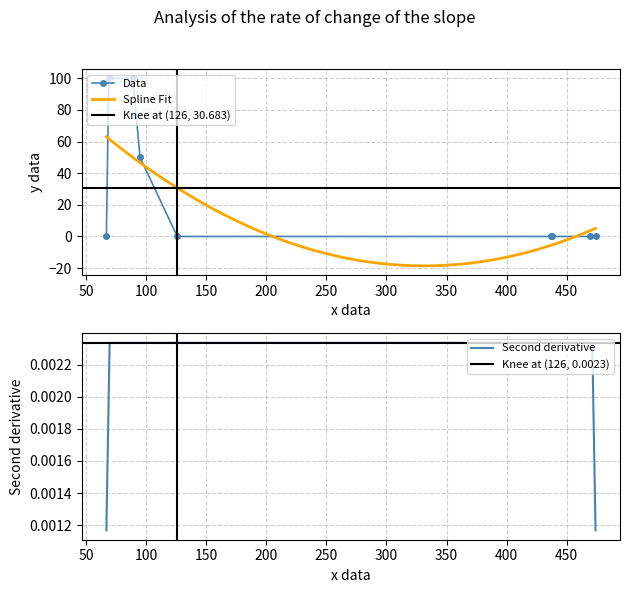

What is the difference between the maximum and second lowest values?

100